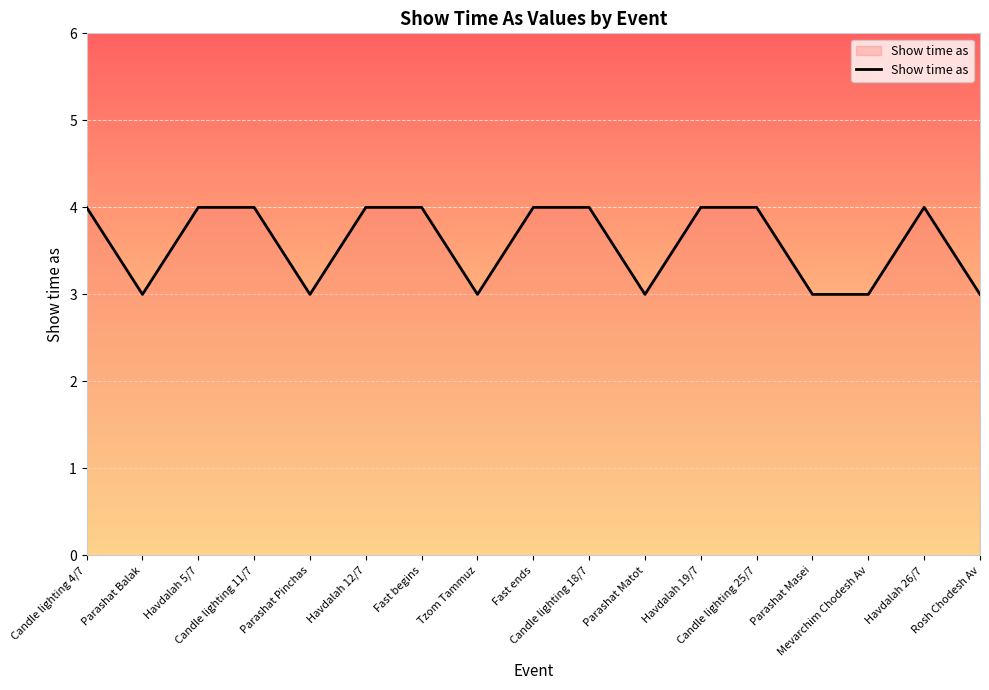

What is the maximum value shown in the chart?

4